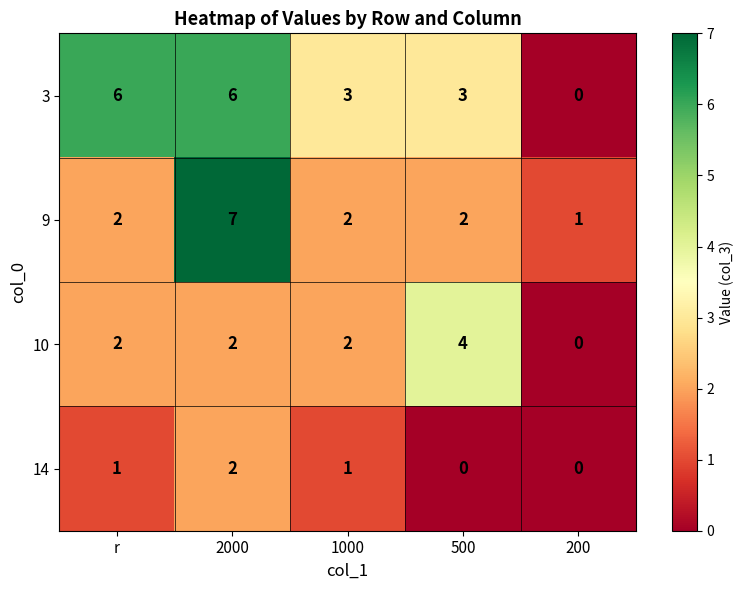

The value of 10 at 500 is 4. True or false?

True